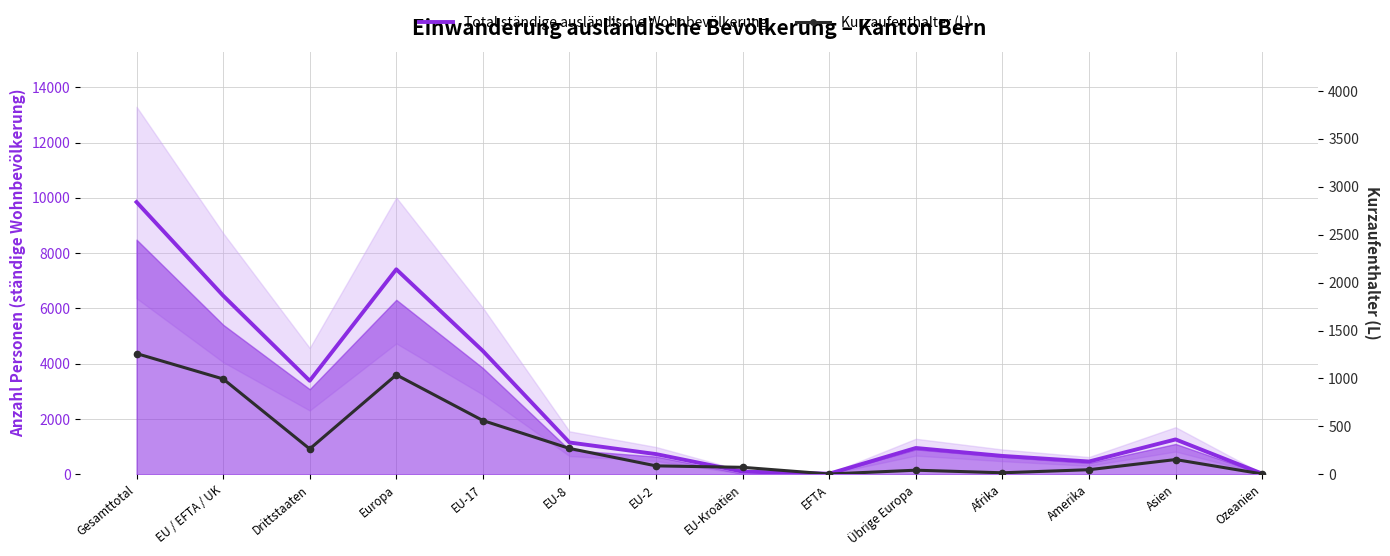

What is the highest value of the Total ständige Wohnbevölkerung series?

9847